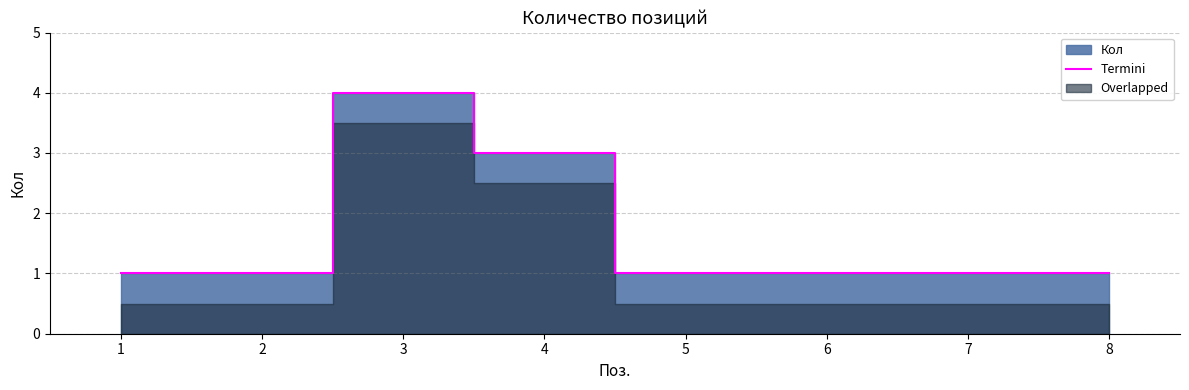

Approximately how many times larger is the value at 8 compared to 7?

1.0